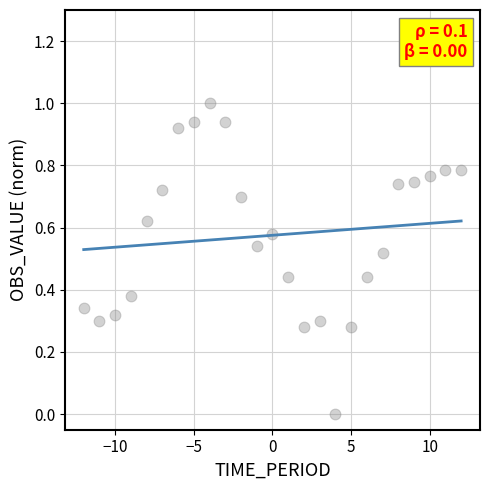

What is the range of Y values (max minus min)?

1.0